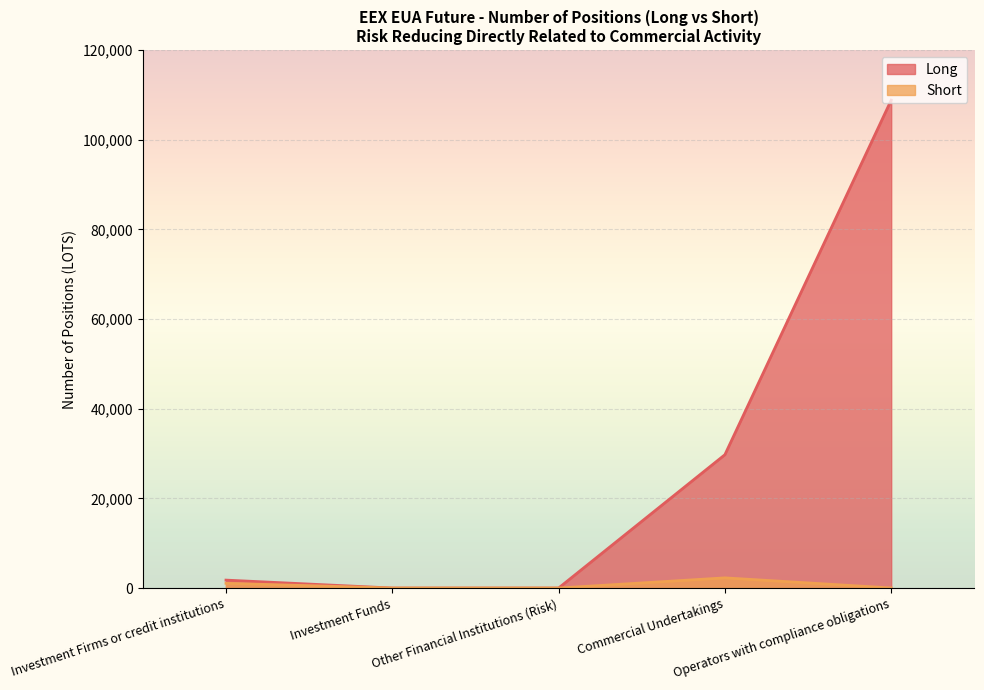

What is the difference between the highest and lowest values at Commercial Undertakings?

27478